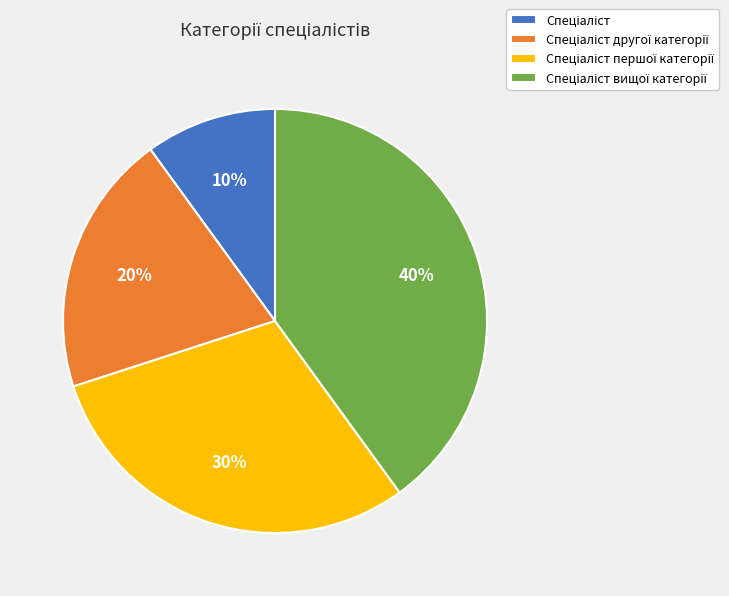

Does any single category account for the majority?

No